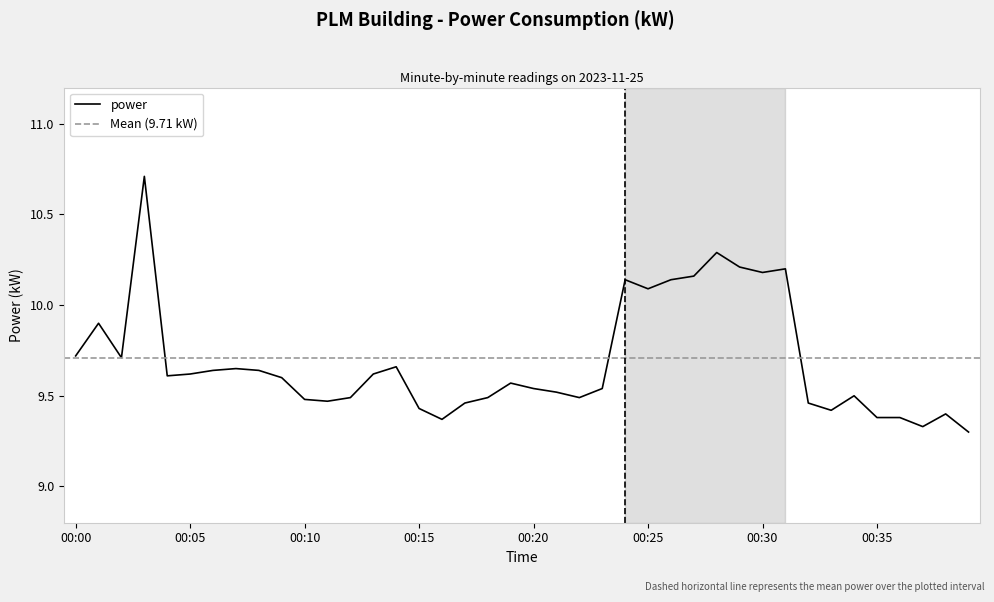

The value at 00:08 is 16.1. True or false?

False